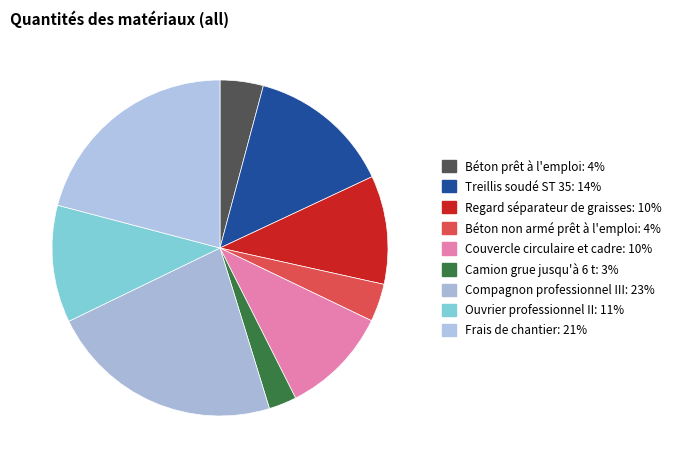

To the nearest percent, what portion does Camion grue jusqu'à 6 t represent?

3%